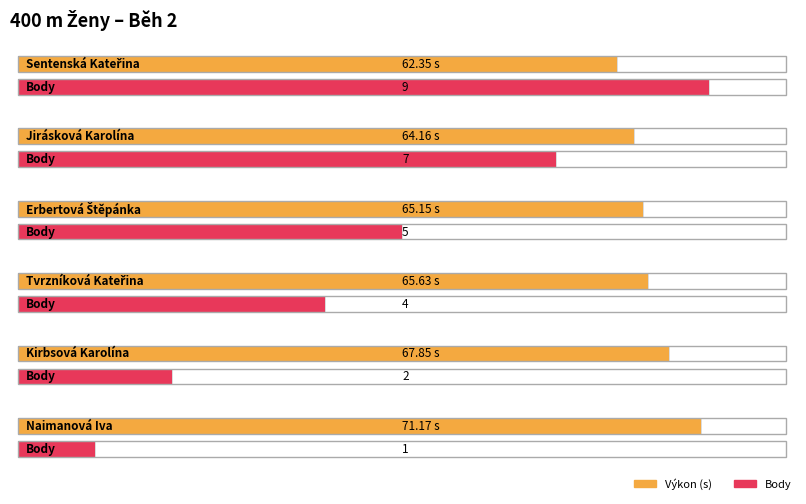

Which category has the lowest value in the Výkon series?

Sentenská Kateřina